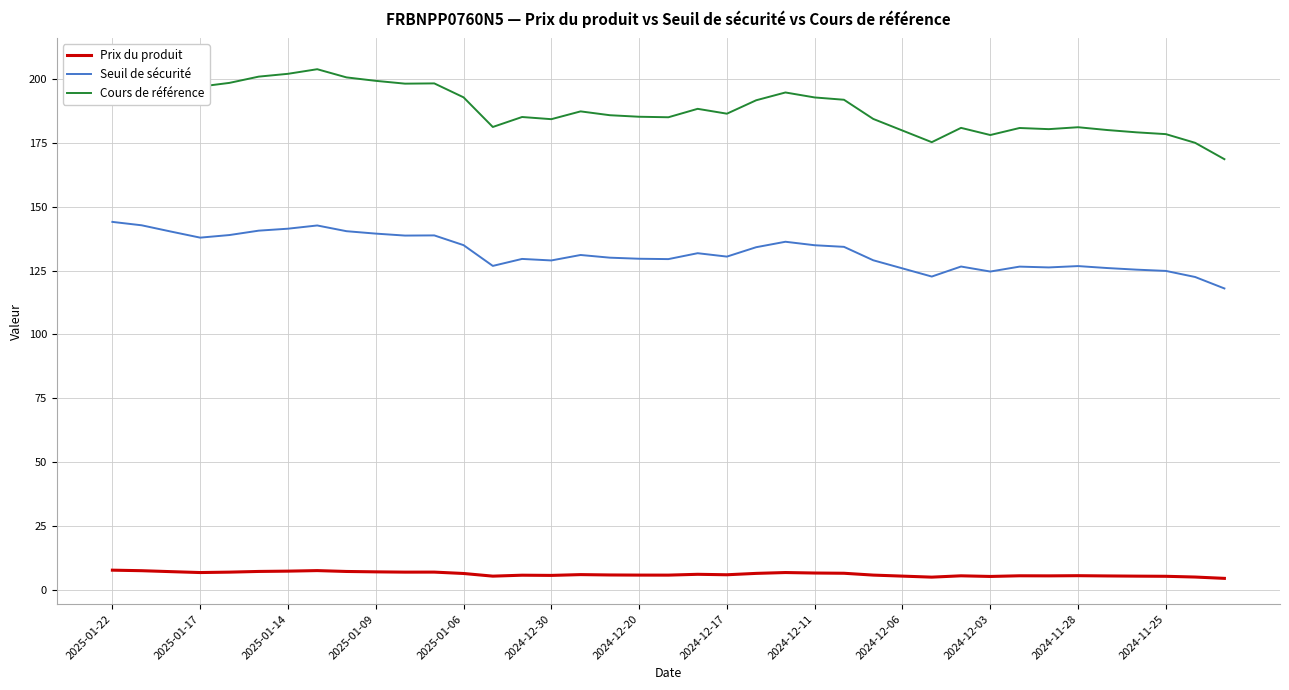

True or false: Seuil de sécurité has a value of 130.5 at 2024-12-17.

True